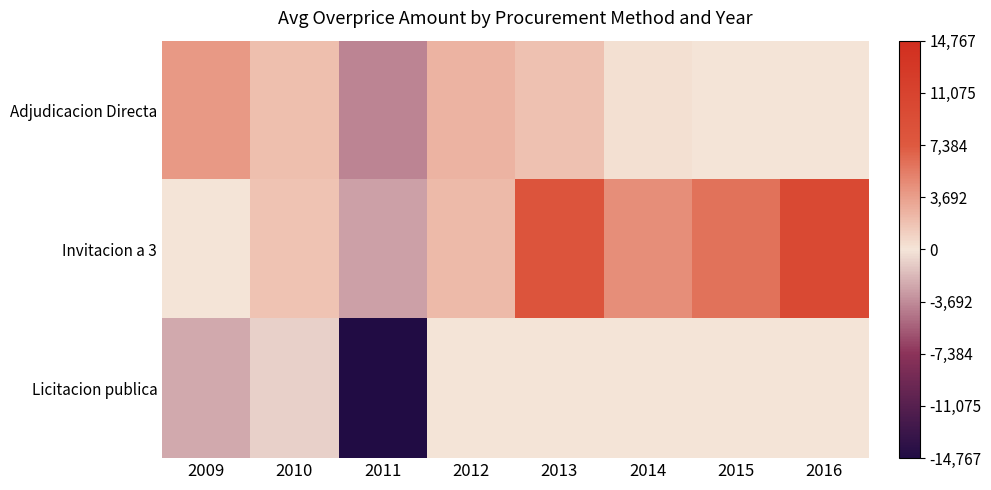

What is the smallest value displayed?

-14767.2